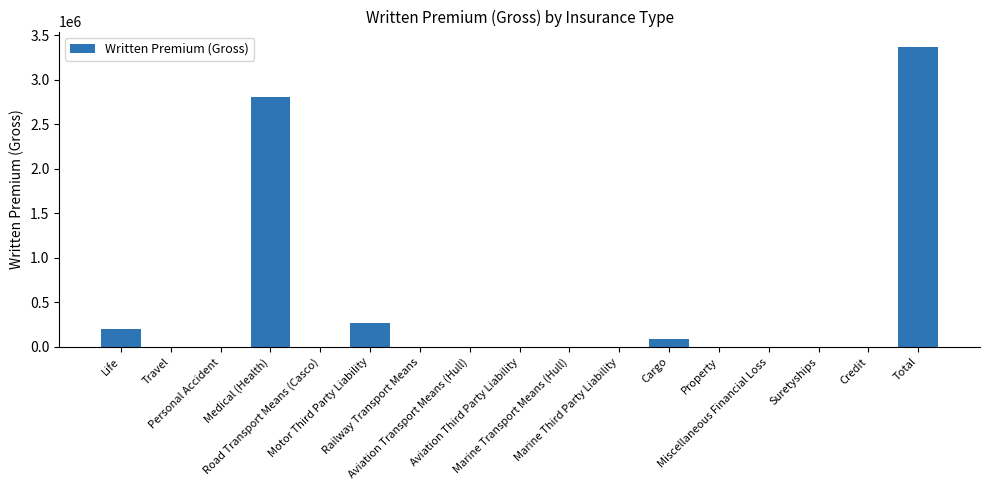

What is the sum of the values at Property and Motor Third Party Liability?

271430.2